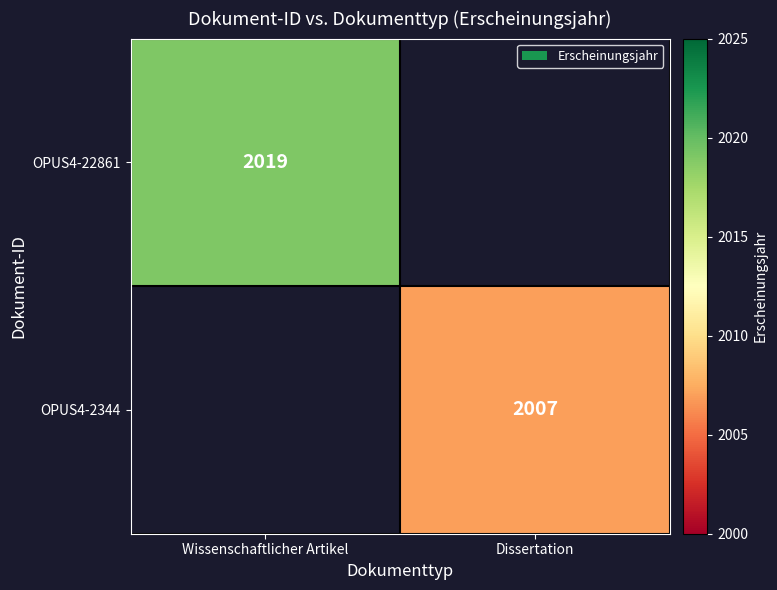

The value of OPUS4-2344 at Dissertation is 2910. True or false?

False